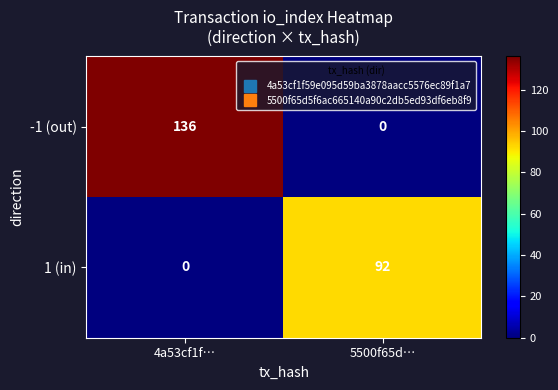

Which category has the highest value in the -1 (out) series?

4a53cf1f…